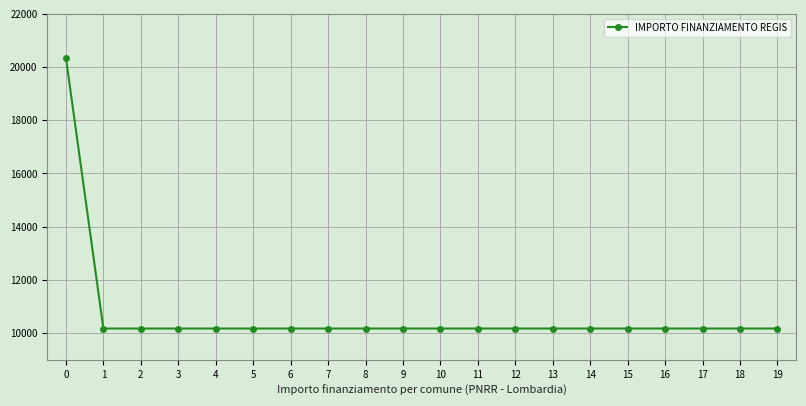

Reading right to left, extract all data points from this chart.

10172	10172	10172	10172	10172	10172	10172	10172	10172	10172	10172	10172	10172	10172	10172	10172	10172	10172	10172	20344